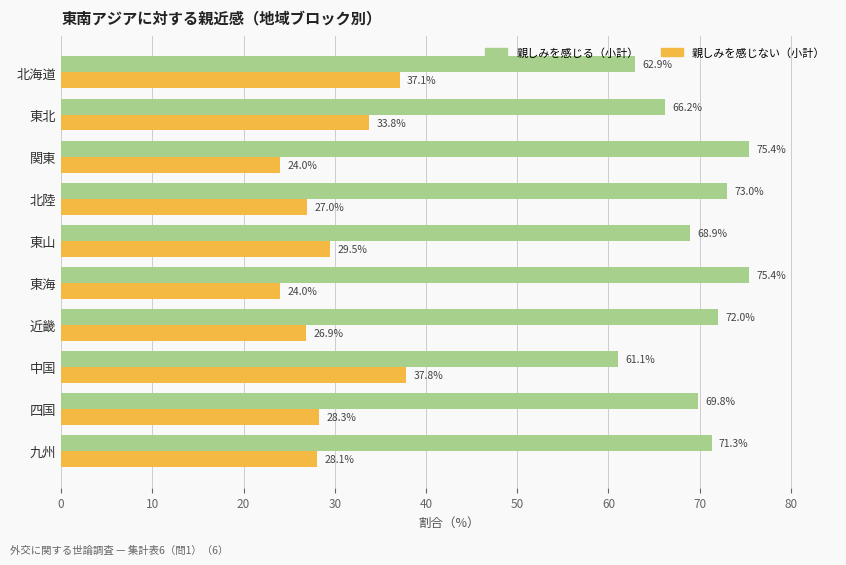

What is the total value across all series at 関東?

99.4